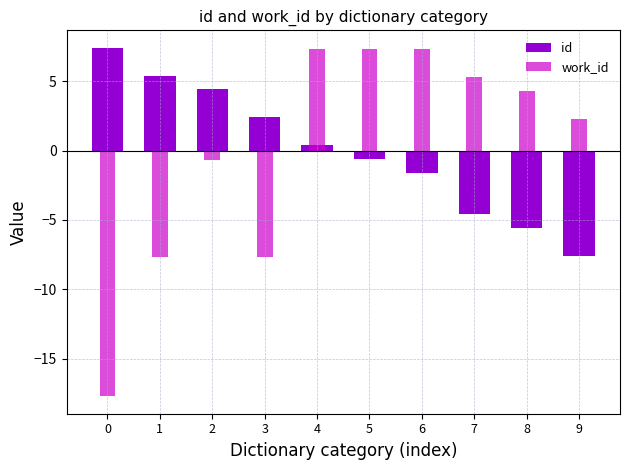

Between 3 and 8, which series saw the biggest shift?

work_id